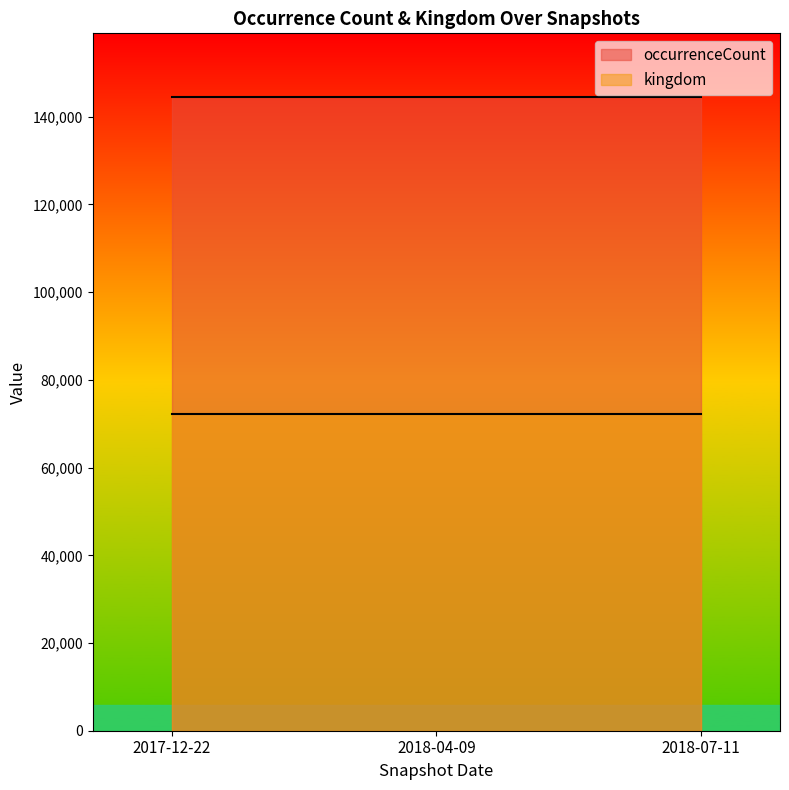

At how many categories does at least one series exceed 42058?

3